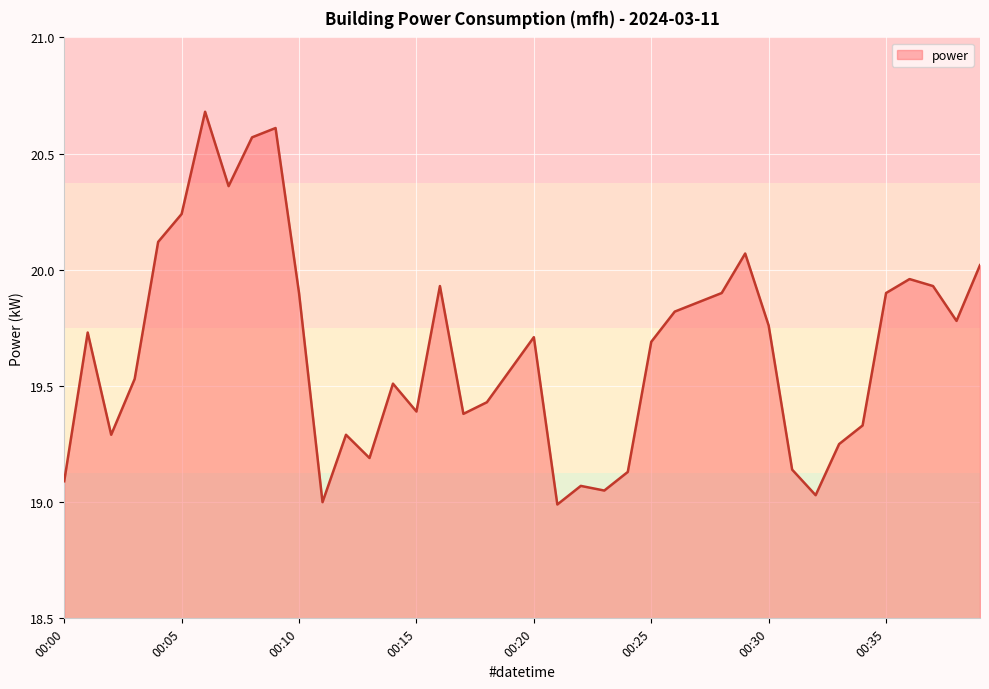

What is the difference between the maximum and minimum values?

1.7